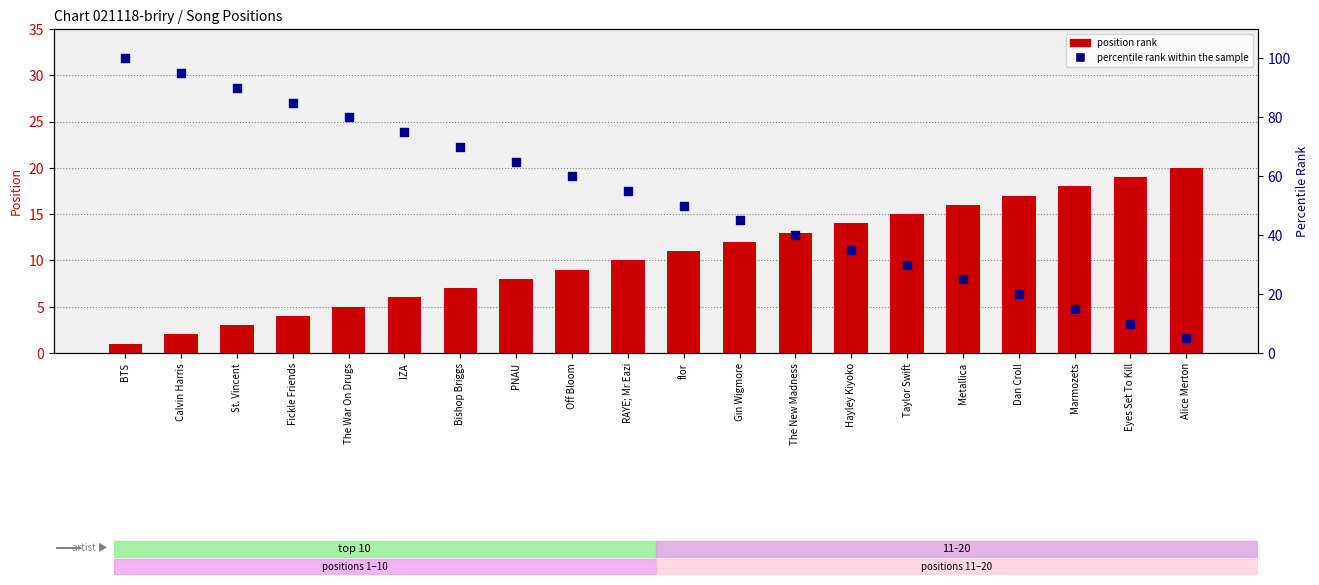

What is the total value across all series at Eyes Set To Kill?

29